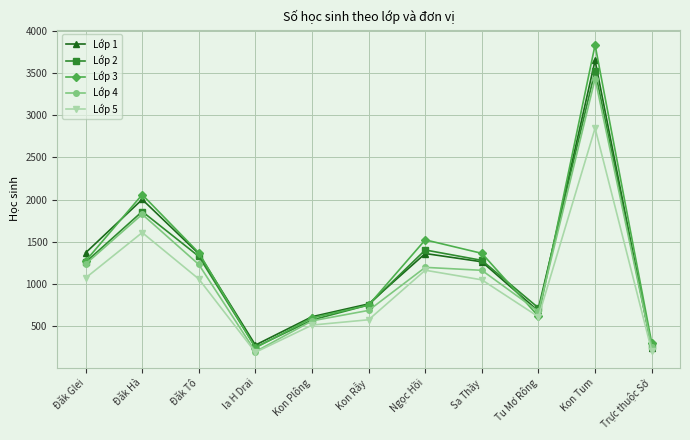

What are all the series names shown in the legend?

Lớp 1, Lớp 2, Lớp 3, Lớp 4, Lớp 5